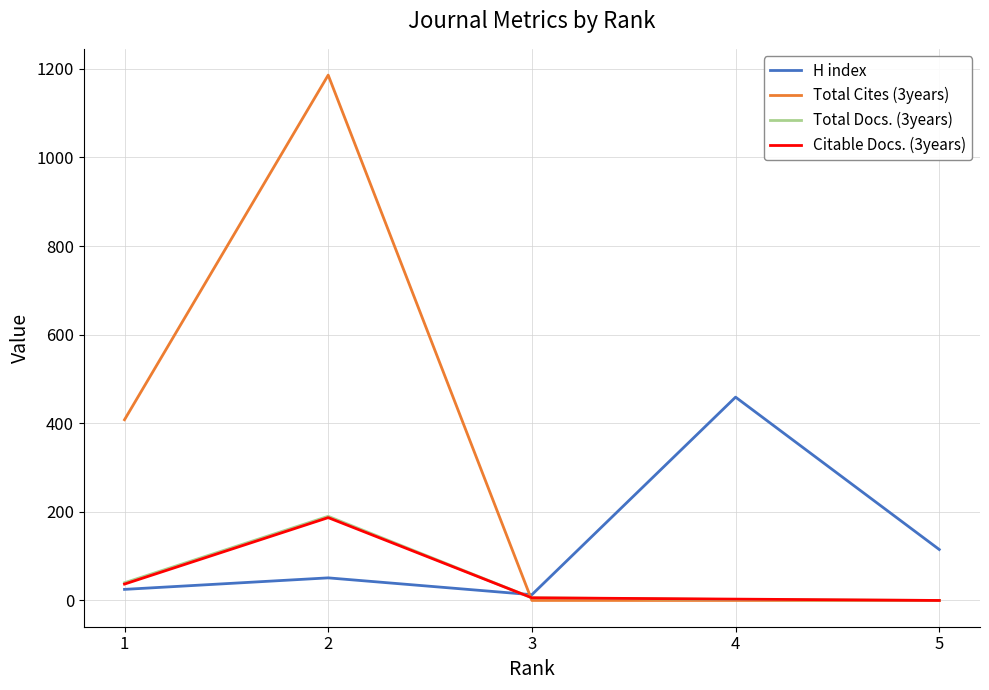

True or false: Total Cites (3years) has more than 1 points higher than both neighbors.

False